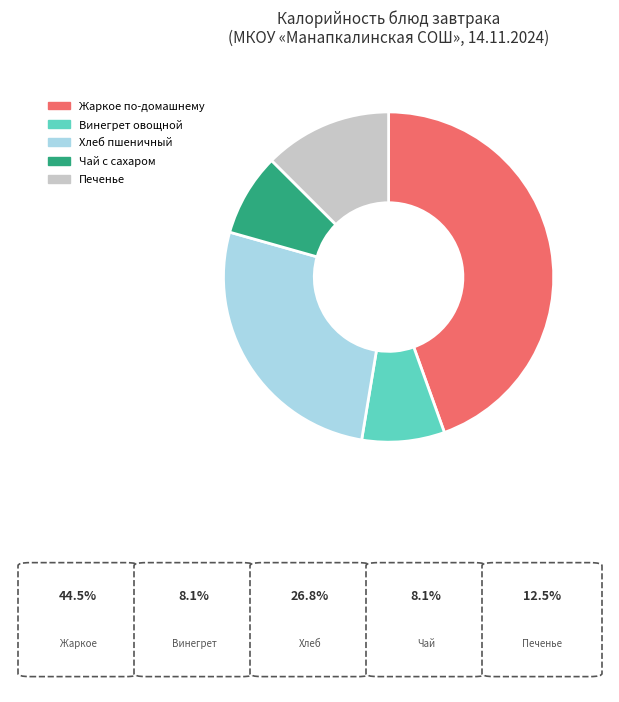

Is the sum of Хлеб пшеничный and Жаркое по-домашнему greater than half?

Yes